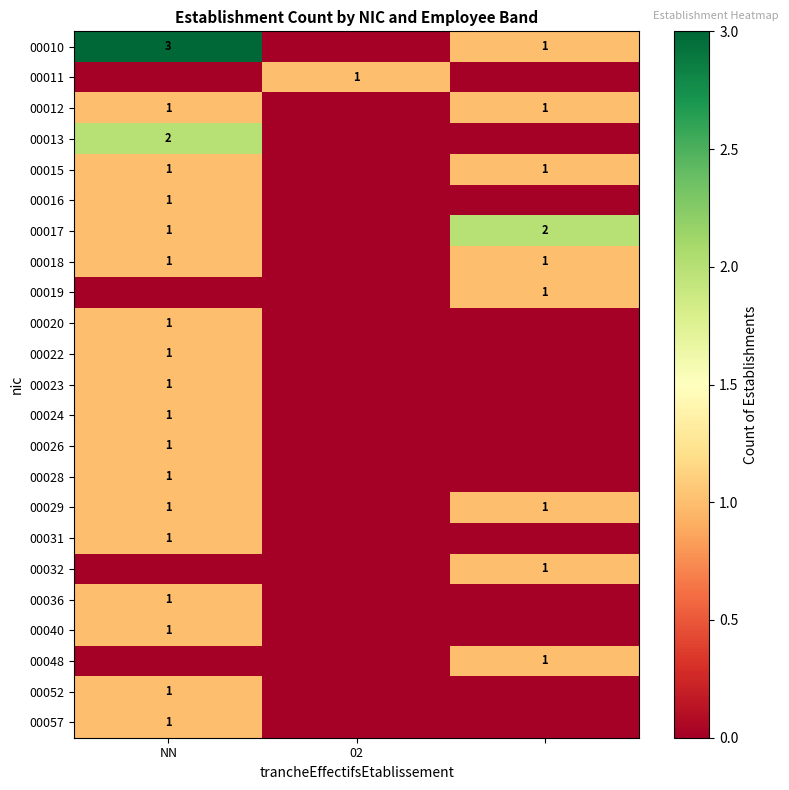

Is it true that 00011 equals 0 at 02?

False